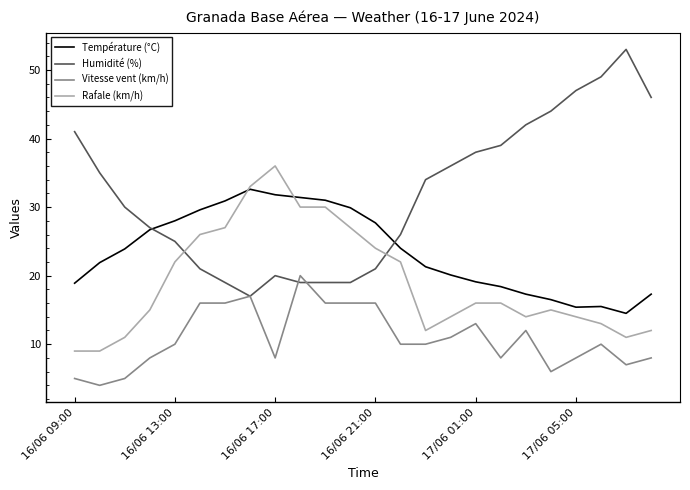

What is the maximum value for Rafale (km/h)?

36.0